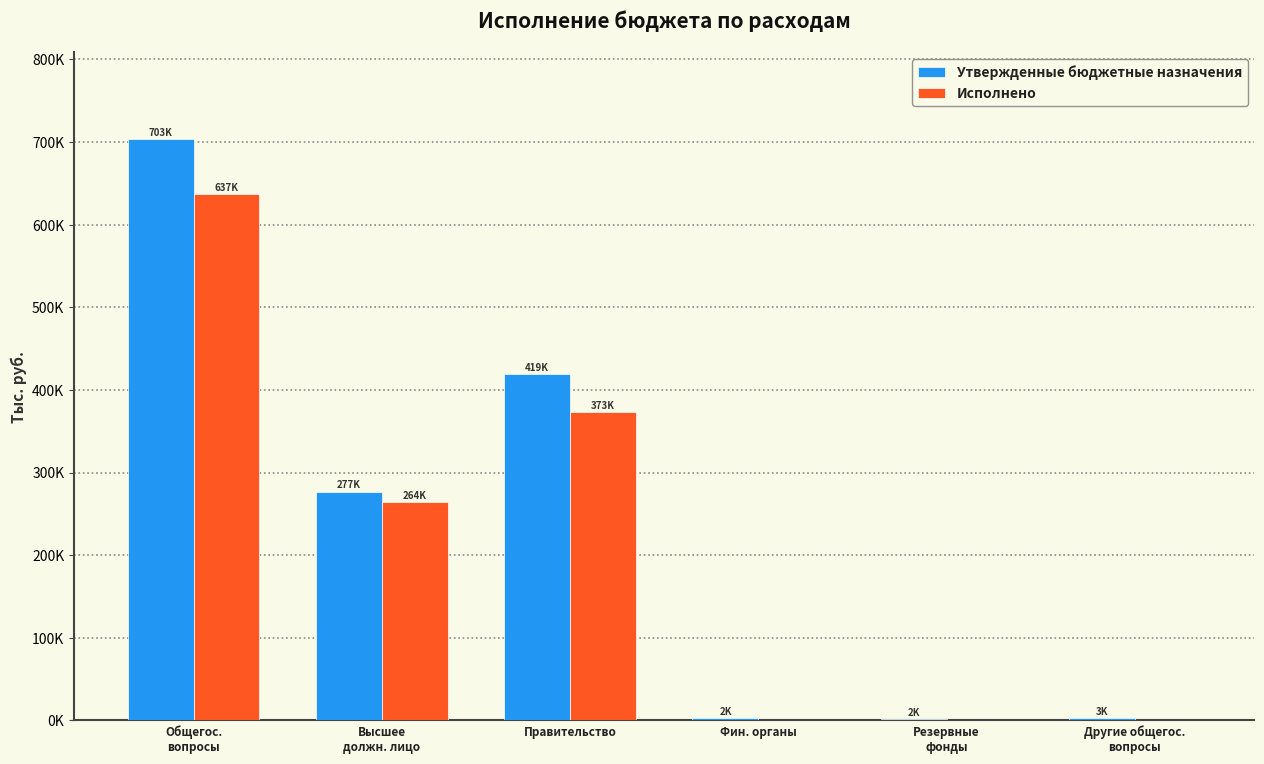

What are all the series names shown in the legend?

Утвержденные бюджетные назначения, Исполнено